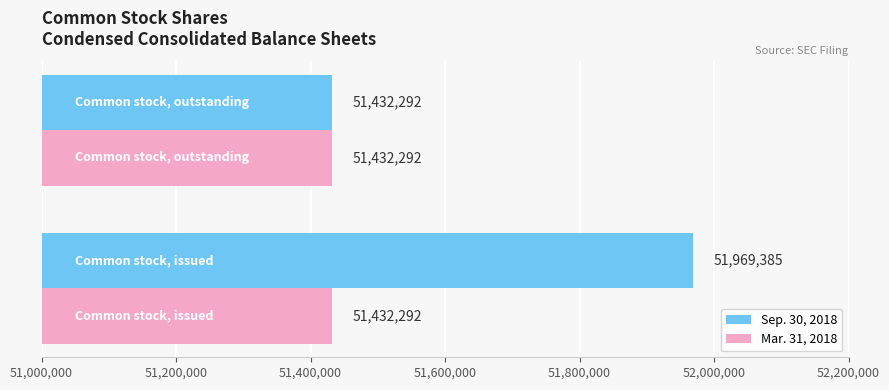

Which series has the widest spread of values?

Sep. 30, 2018